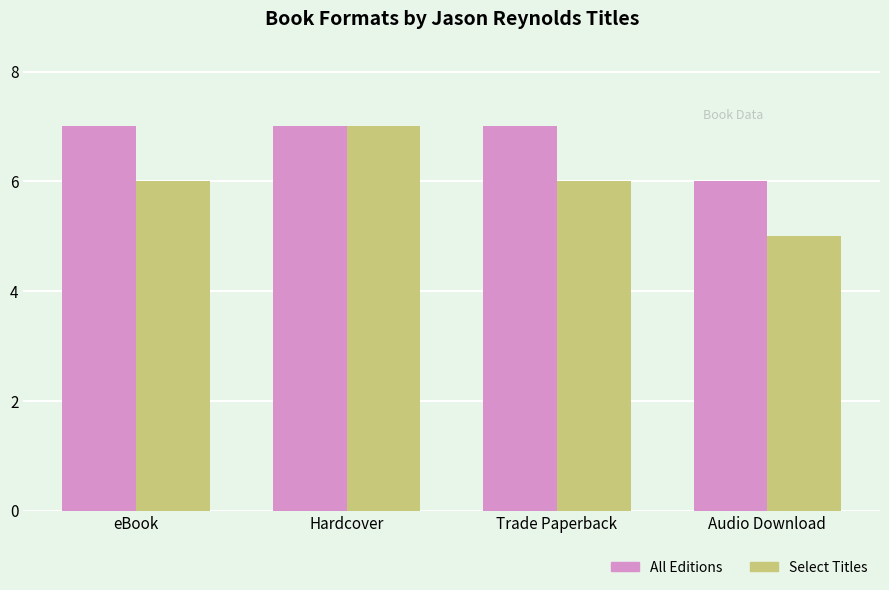

The value of Select Titles at Audio Download is 5. True or false?

True